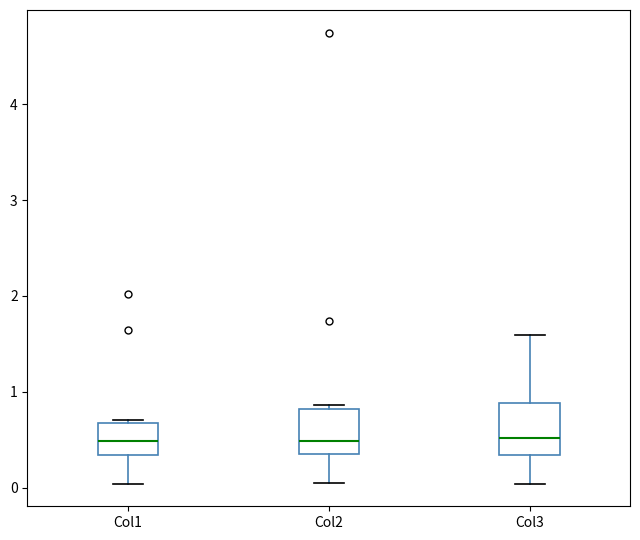

Reading left to right, transcribe this box plot: for each box, give where its median line is, the range the box spans, and where its two whiskers end, as read against the y-axis. The values are not printed on the chart, so give them approximately, as read against the axis.

Col1: median 0.5, box 0.3 to 0.7, whiskers 0.0 to 0.7 (just above the box's upper edge)
Col2: median 0.5, box 0.4 to 0.8, whiskers 0.1 to 0.9
Col3: median 0.5, box 0.3 to 0.9, whiskers 0.0 to 1.6